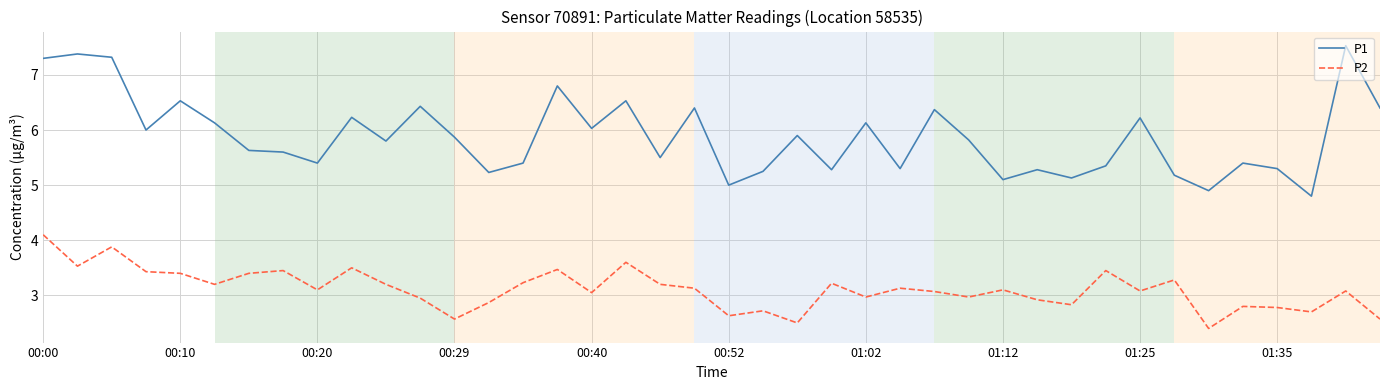

Rank the series by their average value, from lowest to highest.

P2, P1